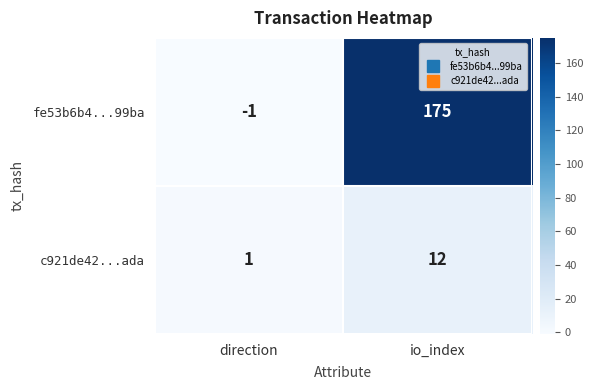

Rank the series at direction from lowest to highest value.

fe53b6b4...99ba, c921de42...ada